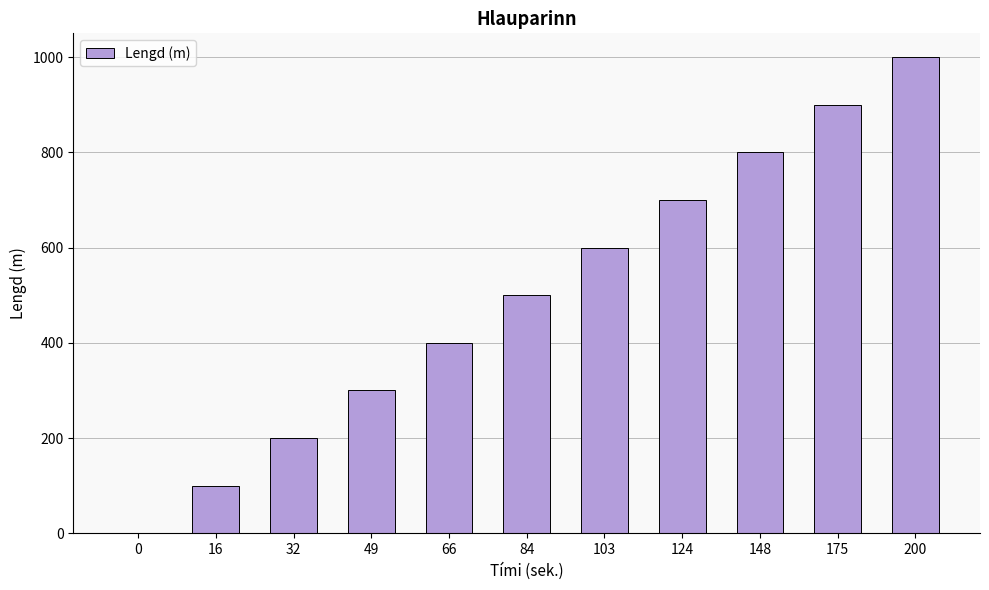

How many distinct data groups are displayed?

1